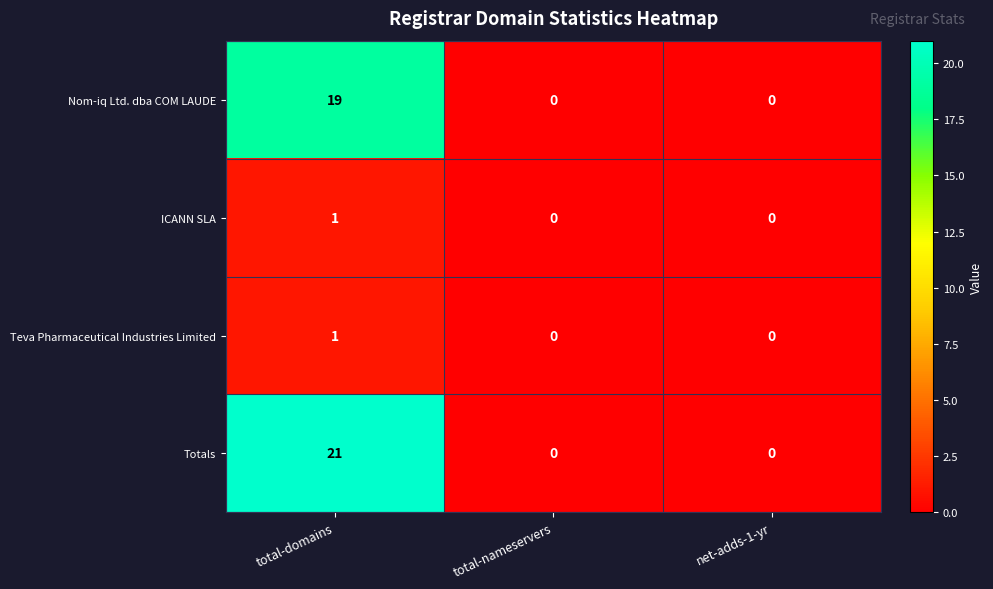

The Teva Pharmaceutical Industries Limited series shows 0 at total-nameservers. True or false?

True